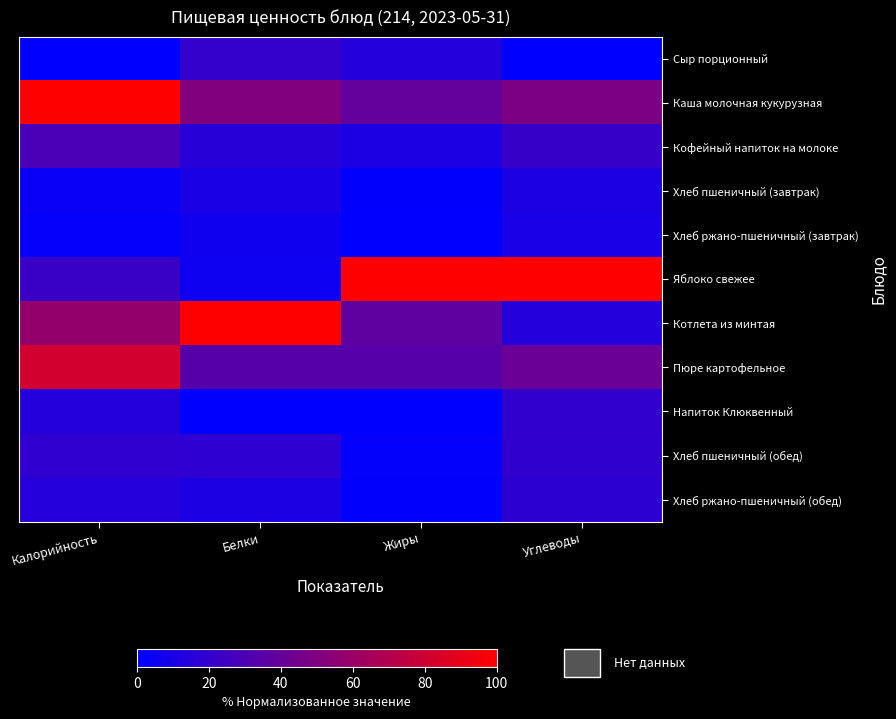

Between Калорийность and Углеводы, which is larger?

Калорийность